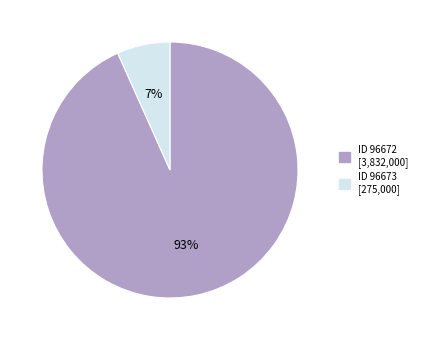

Does any single category account for the majority?

Yes